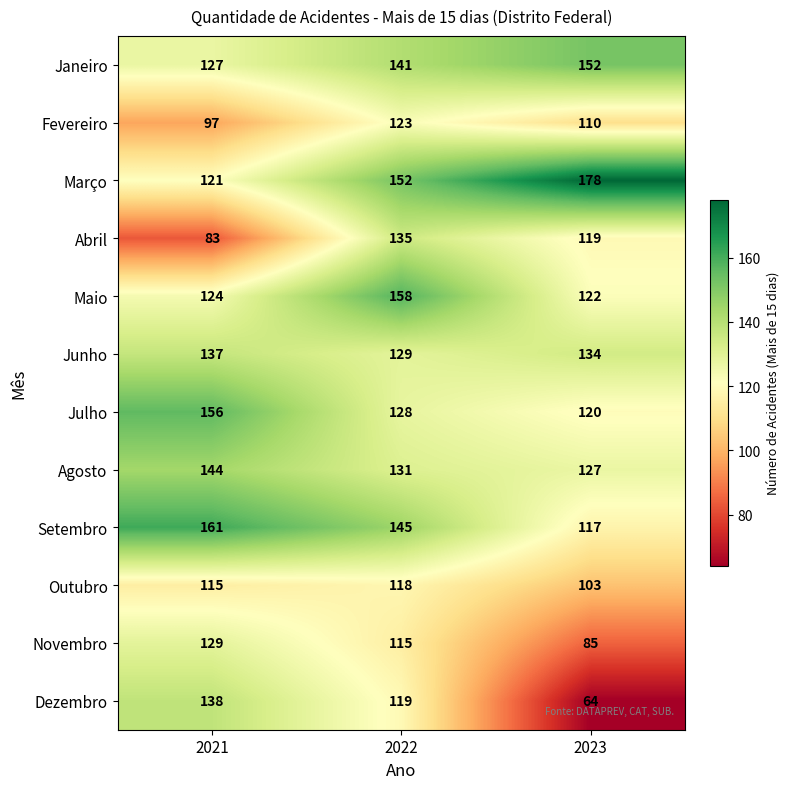

How many values in the Julho series are below 128?

1